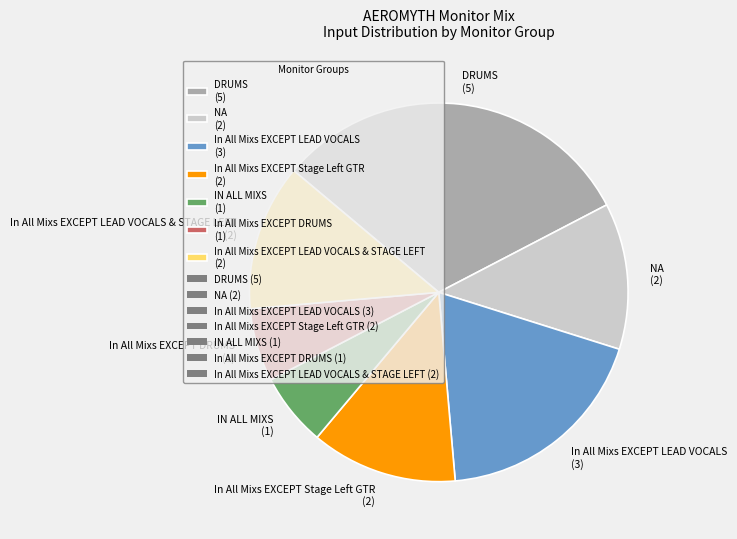

Is it true that NA (2) is 12% of the pie?

True